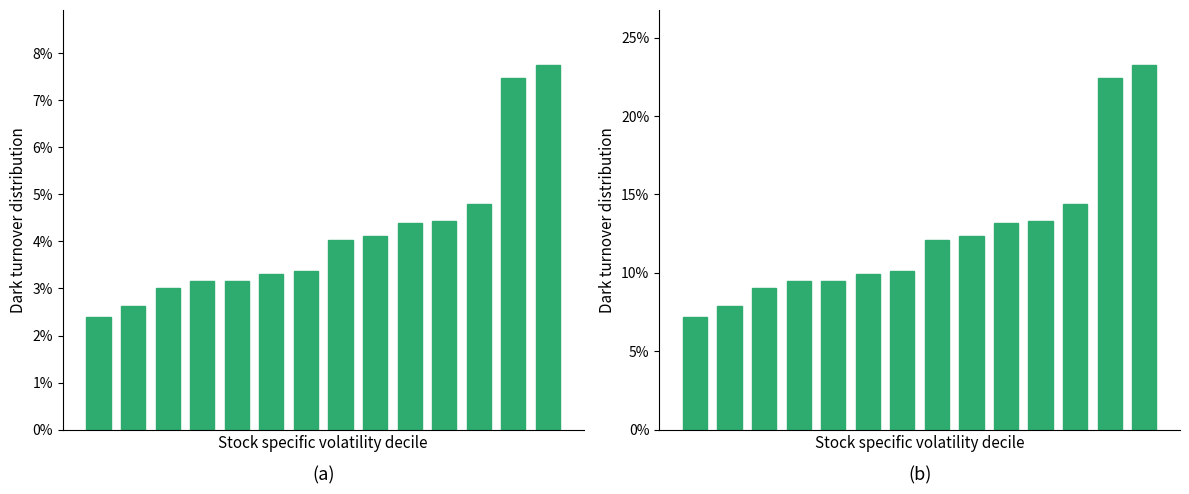

Reading left to right, extract all data points from this chart.

HistoricalVolatility: 0=2.4	1=2.6	2=3.0	3=3.2	4=3.2	5=3.3	6=3.4	7=4.0	8=4.1	9=4.4	10=4.4	11=4.8	12=7.5	13=7.8
MarginInterval: 0=7.2	1=7.9	2=9.1	3=9.5	4=9.5	5=9.9	6=10.1	7=12.1	8=12.4	9=13.2	10=13.3	11=14.4	12=22.4	13=23.3